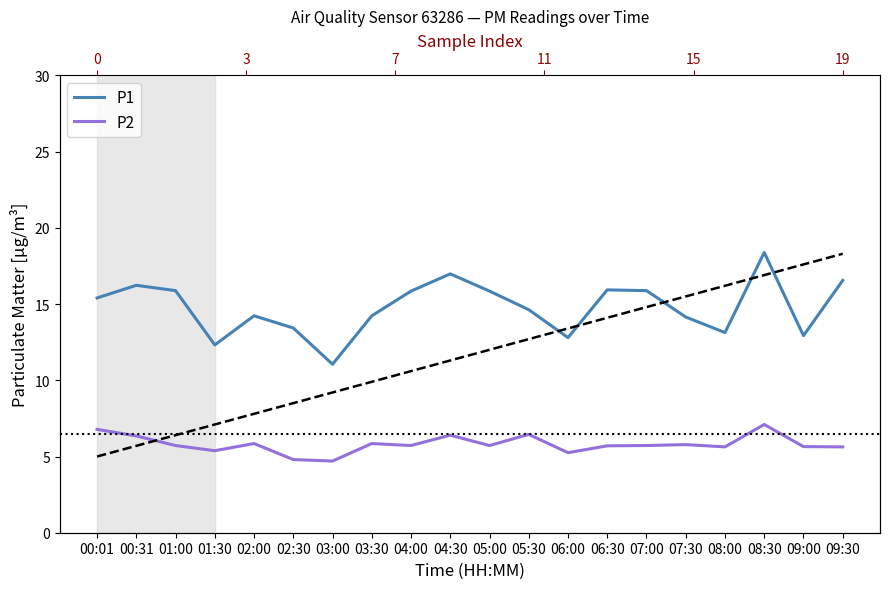

True or false: P2 has a value of 4.7 at 03:00.

True